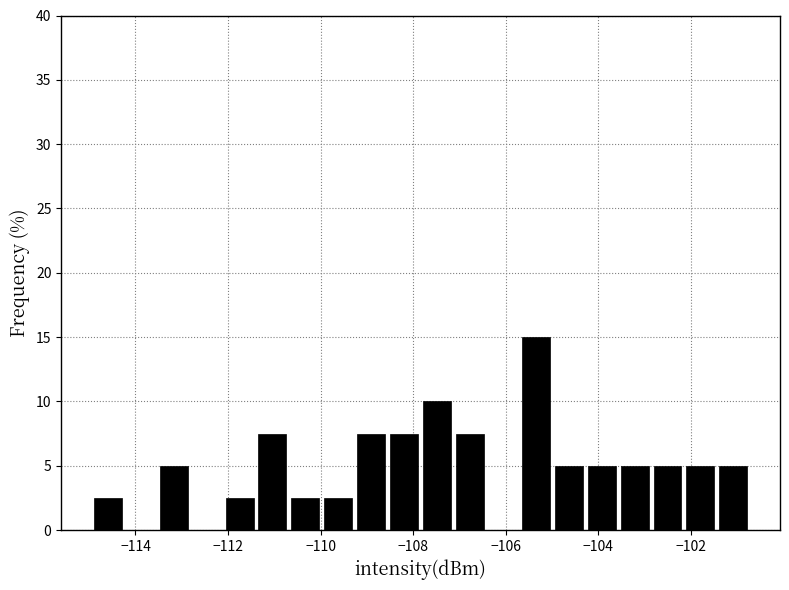

Read against the x-axis, roughly where is the centre of the tallest bar?

-105.4